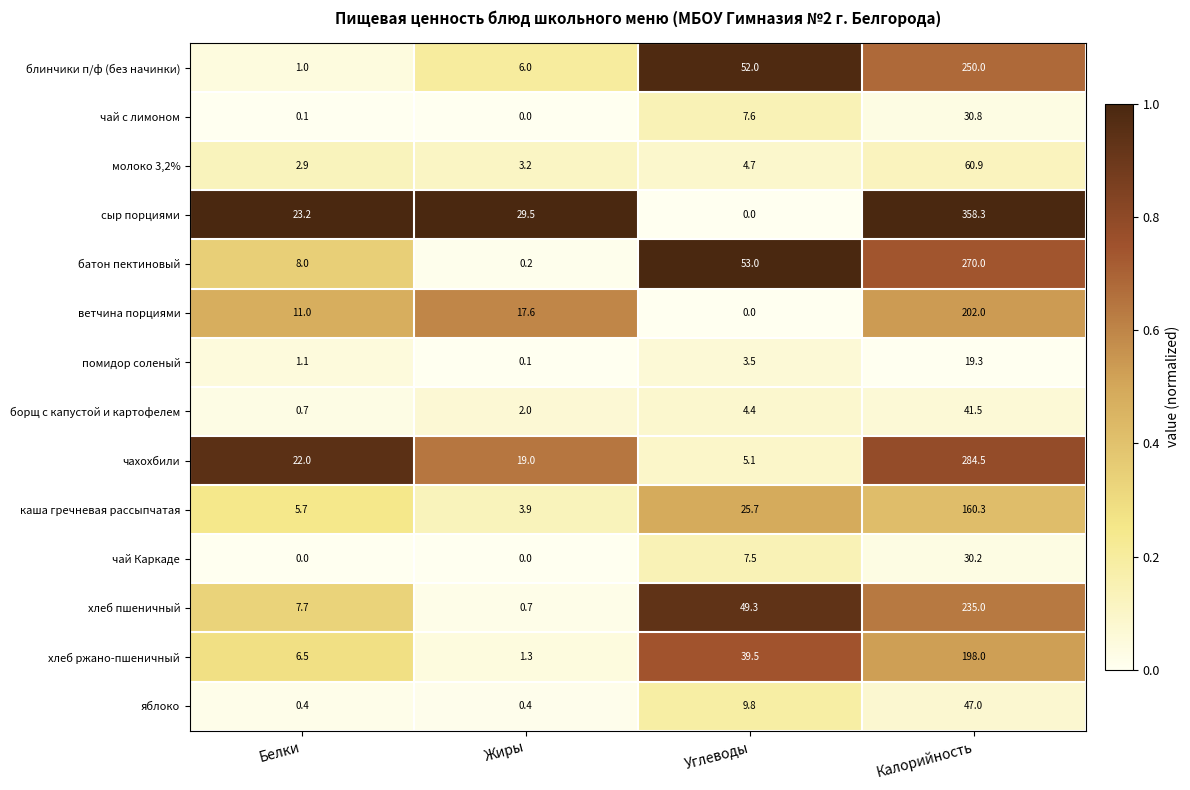

List the series in order of their peak value, lowest first.

помидор соленый, чай Каркаде, чай с лимоном, борщ с капустой и картофелем, яблоко, молоко 3,2%, каша гречневая рассыпчатая, хлеб ржано-пшеничный, ветчина порциями, хлеб пшеничный, блинчики п/ф (без начинки), батон пектиновый, чахохбили, сыр порциями